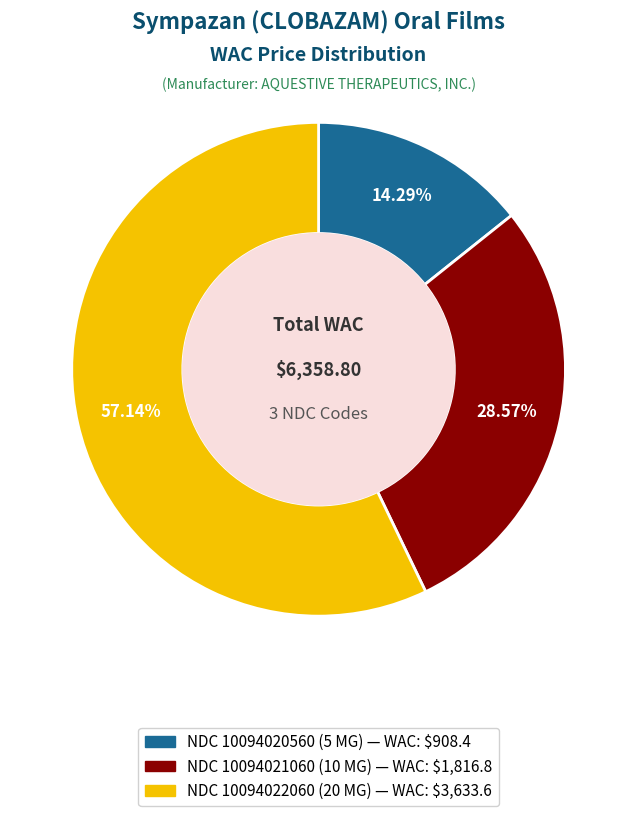

To the nearest percent, what is the average slice percentage?

33%